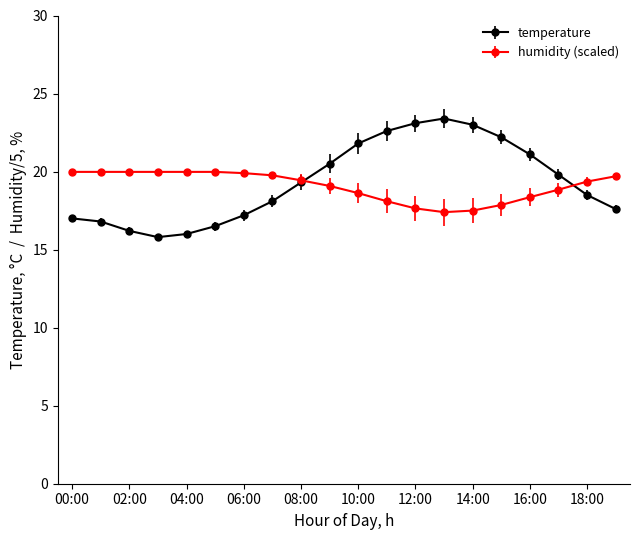

Which series has the widest spread of values?

temperature